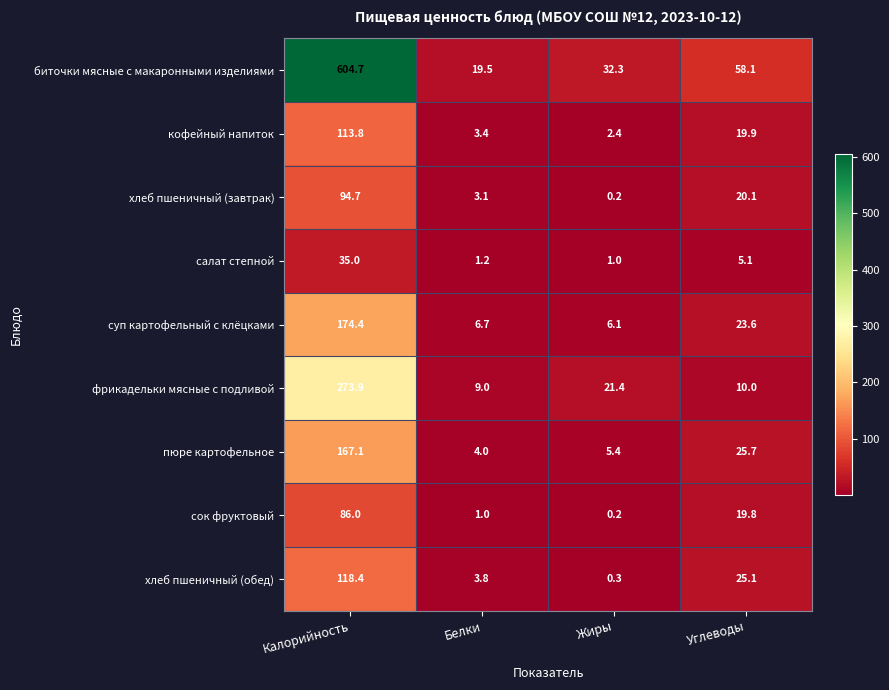

At which category does the chart reach its peak across all series?

Калорийность